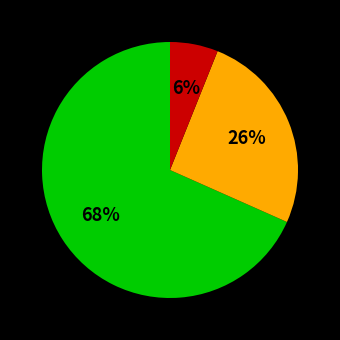

To the nearest percent, what is the difference between the largest and smallest slice percentages?

62%